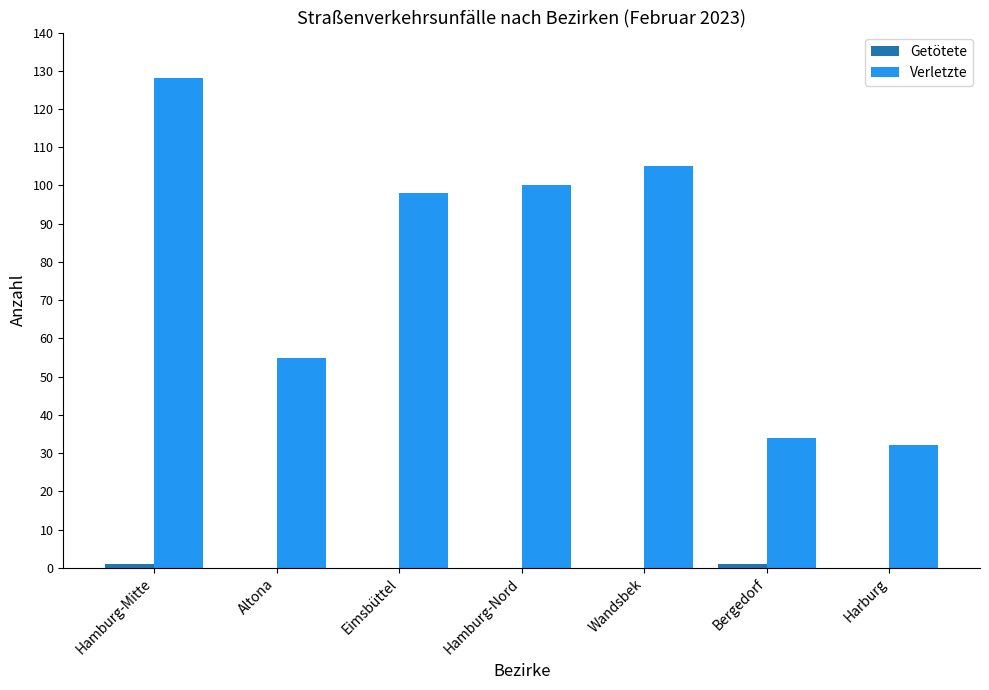

Is it true that Verletzte equals 34 at Bergedorf?

True